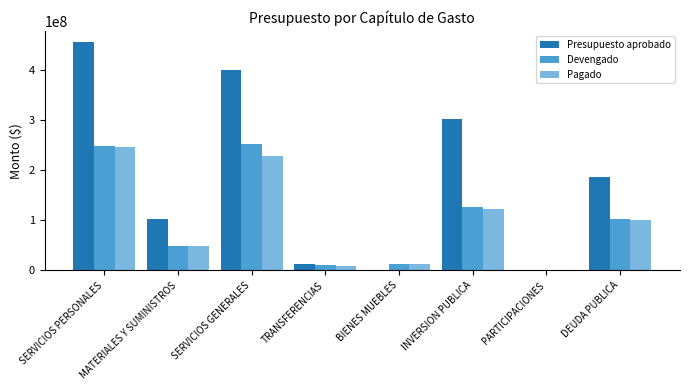

The Pagado series shows 12727091.7 at BIENES MUEBLES. True or false?

True